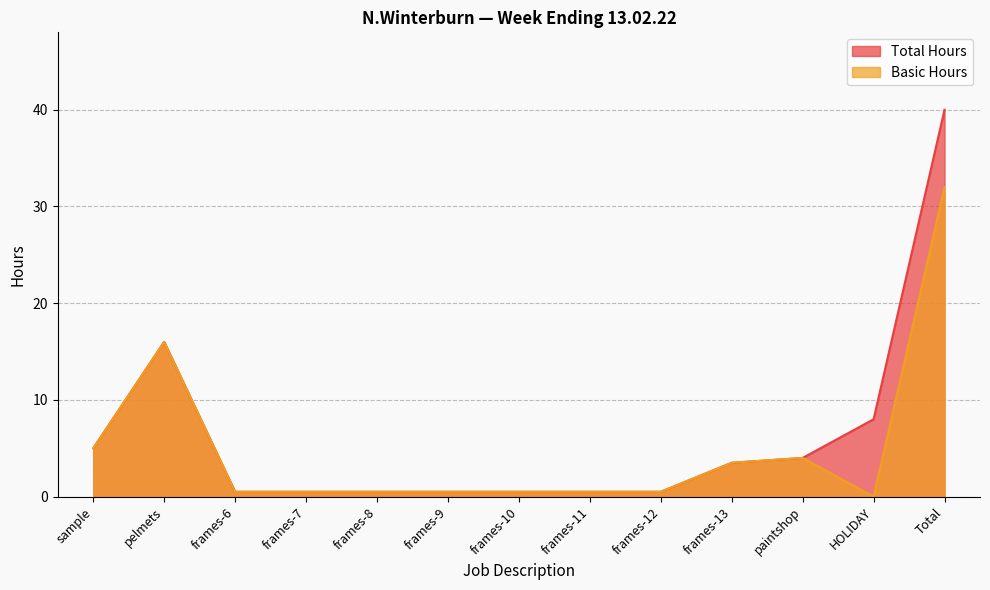

What are all the series names shown in the legend?

Total Hours, Basic Hours